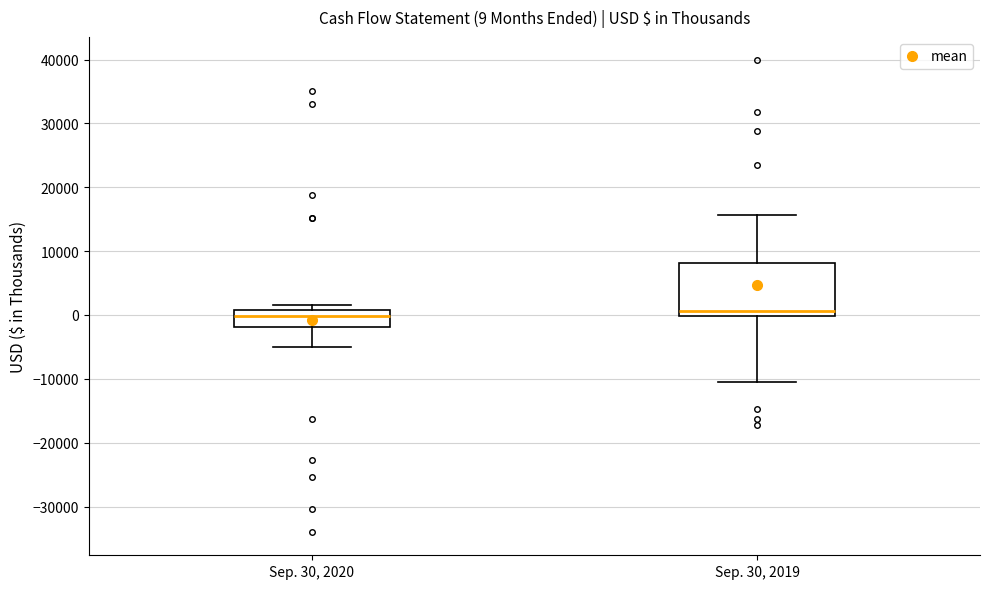

Comparing the boxes themselves (not the whiskers), which one is the tallest?

Sep. 30, 2019